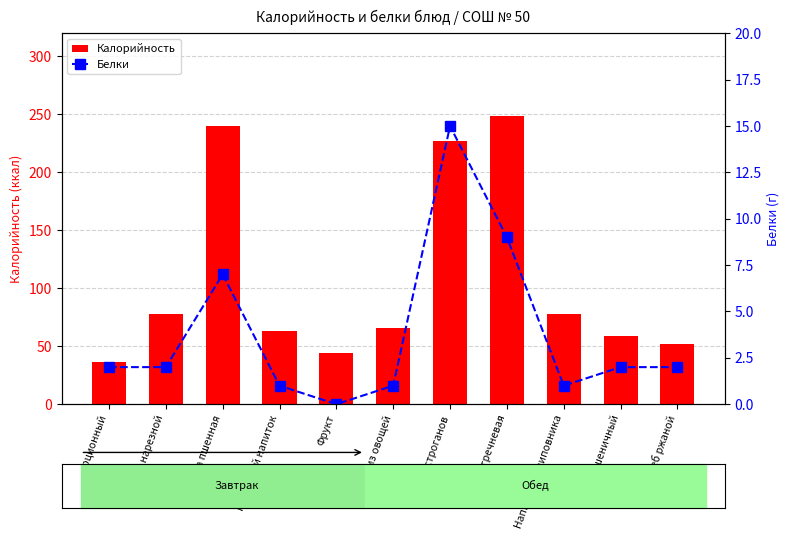

Reading right to left, extract all data points from this chart.

Калорийность: 52	59	78	249	227	66	44	63	240	78	36
Белки: 2	2	1	9	15	1	0	1	7	2	2